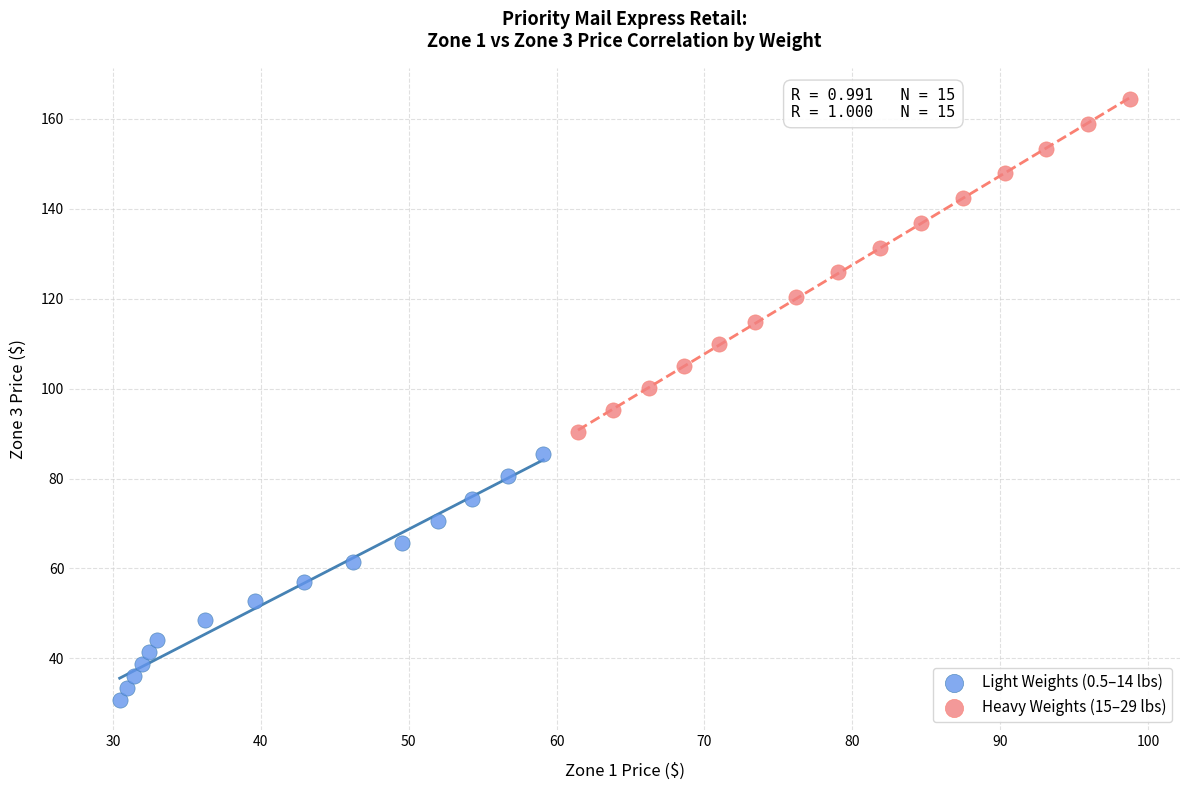

Which series has the largest Y range (max minus min)?

Heavy Weights (15–29 lbs)